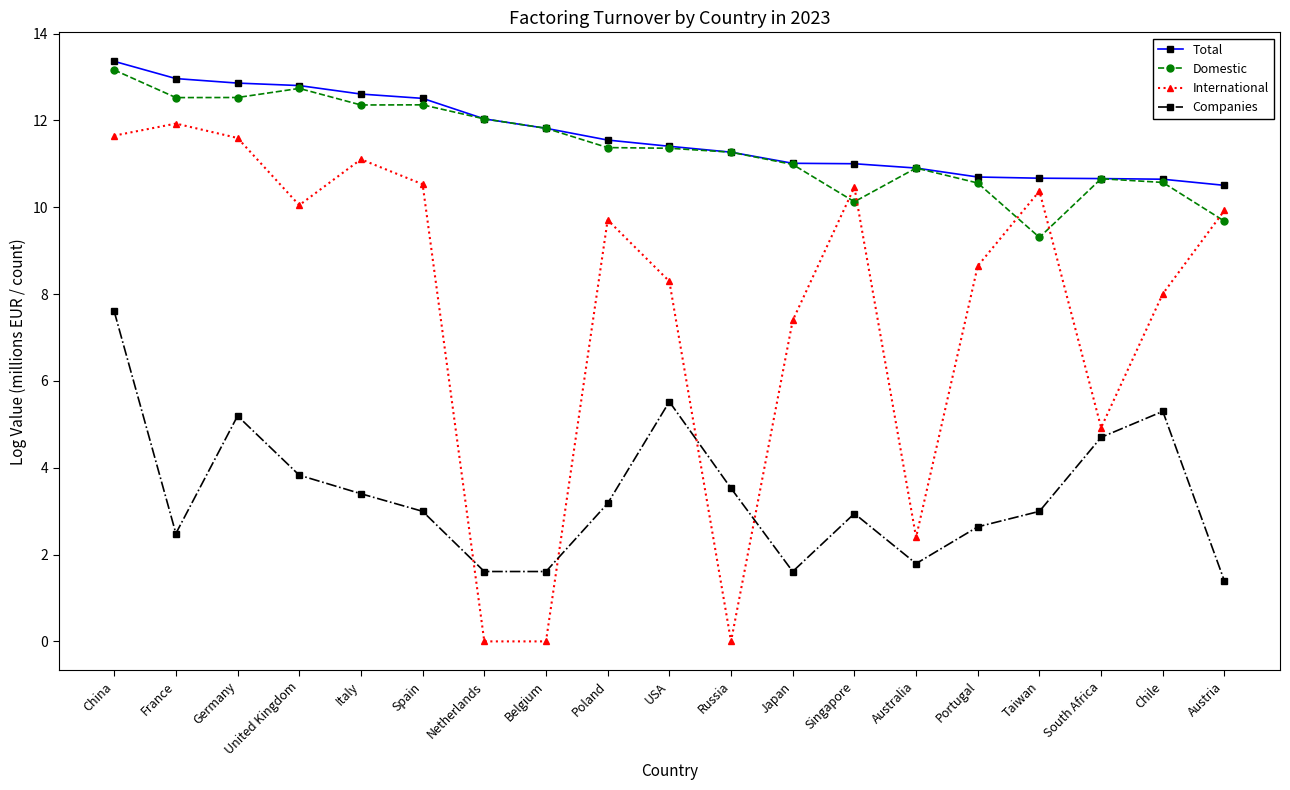

True or false: Companies and Domestic intersect in this chart.

False